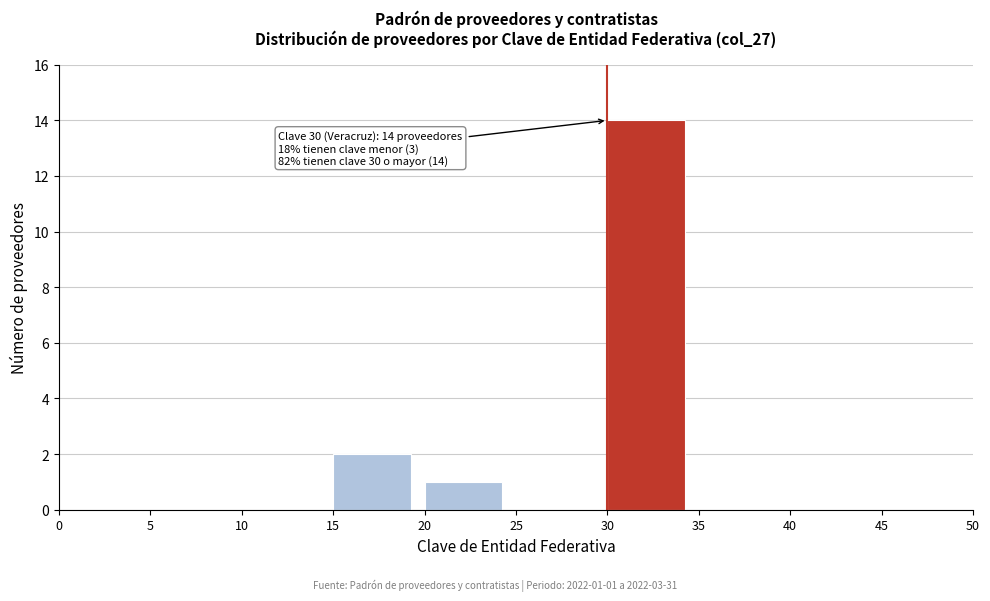

Over which range of the x-axis is the bar tallest?

30 to 35